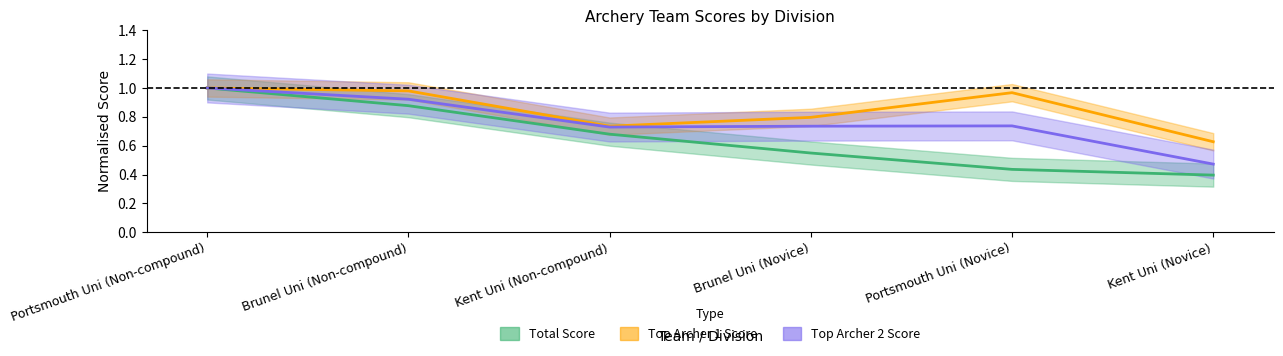

What is the difference between the maximum and minimum values in the Top Archer 1 Score series?

0.4